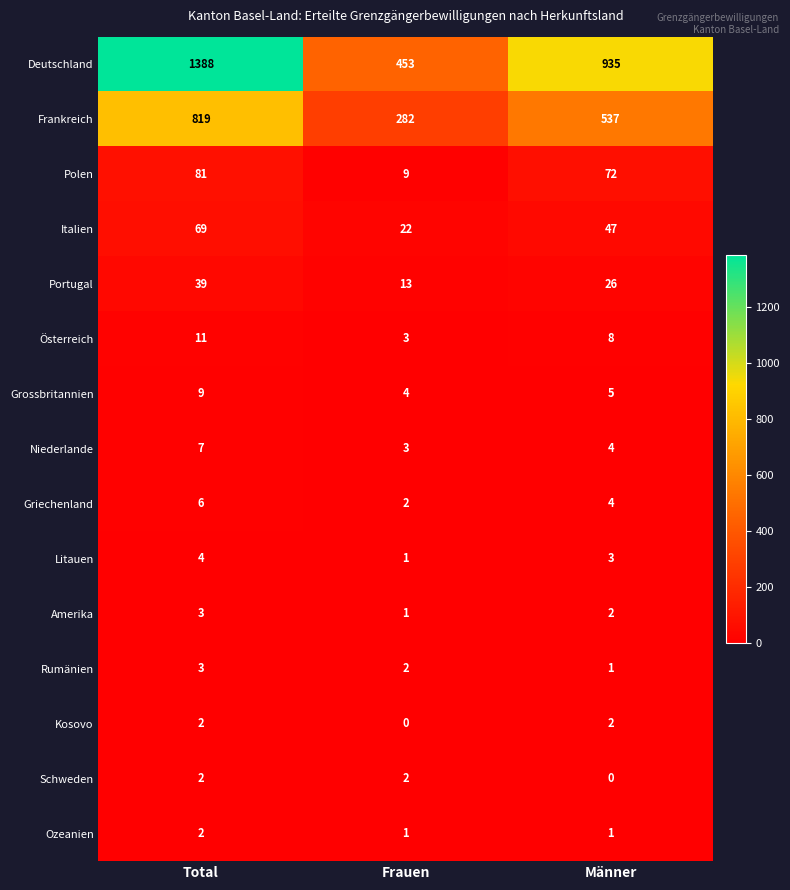

List the labels in order of Litauen value, largest first.

Total, Männer, Frauen